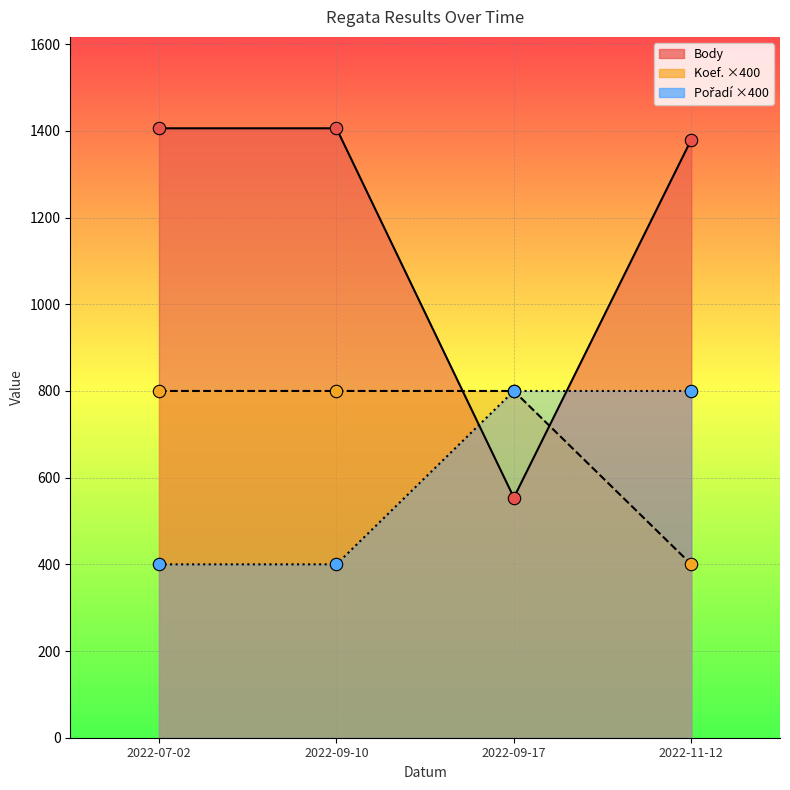

Which series has the largest total across all categories?

Body